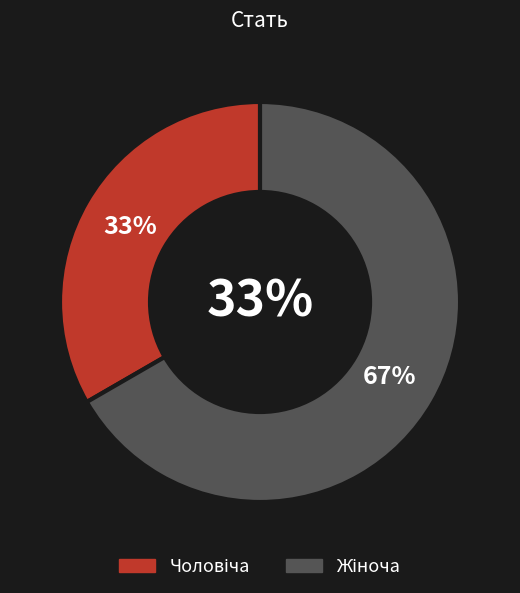

How many segments does this pie chart have?

2